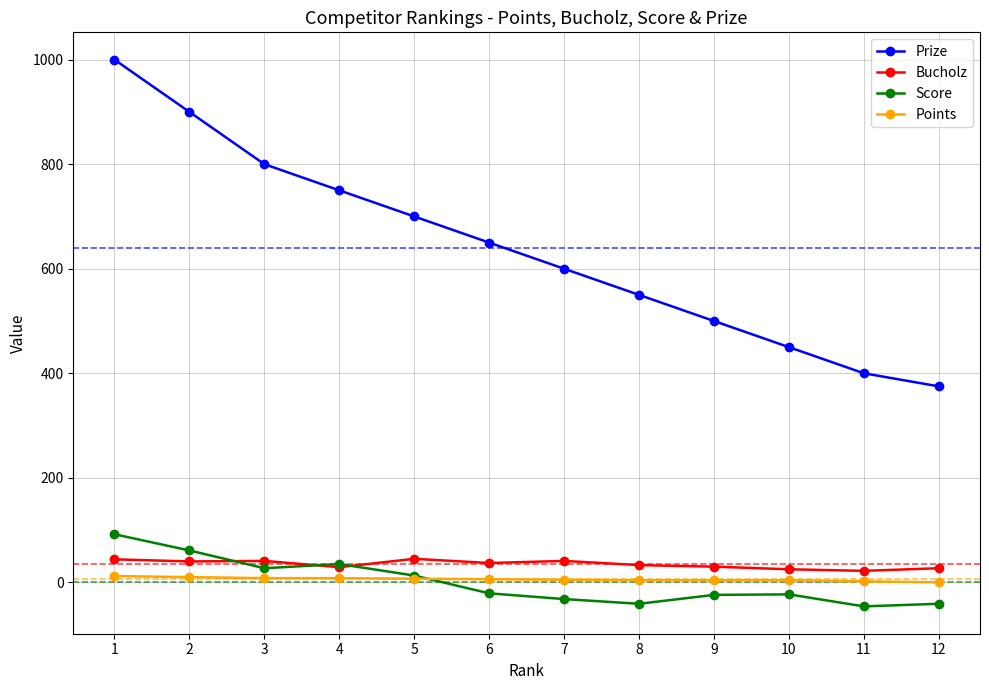

Which series has the largest range (max minus min)?

Prize